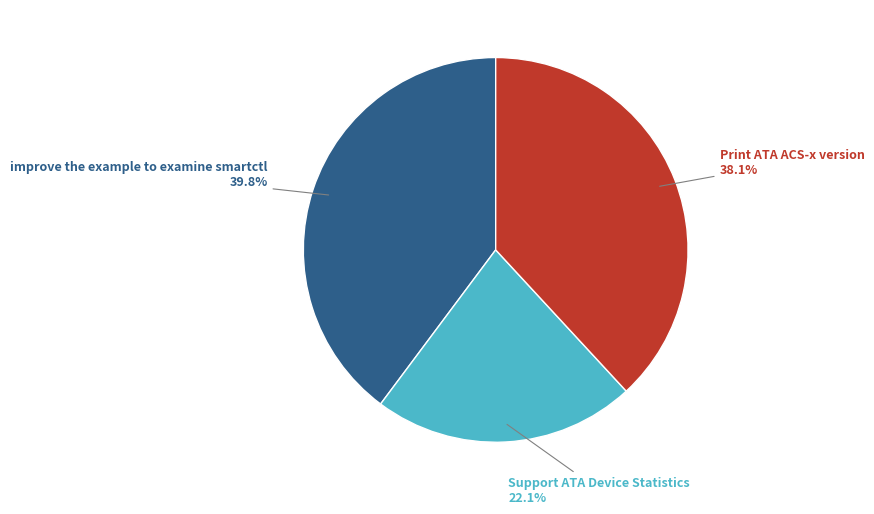

Which category has the biggest portion of the pie?

improve the example to examine smartctl